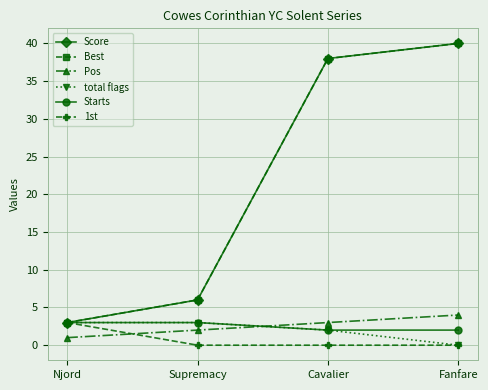

Rank the categories by total flags value from highest to lowest.

Njord, Supremacy, Cavalier, Fanfare